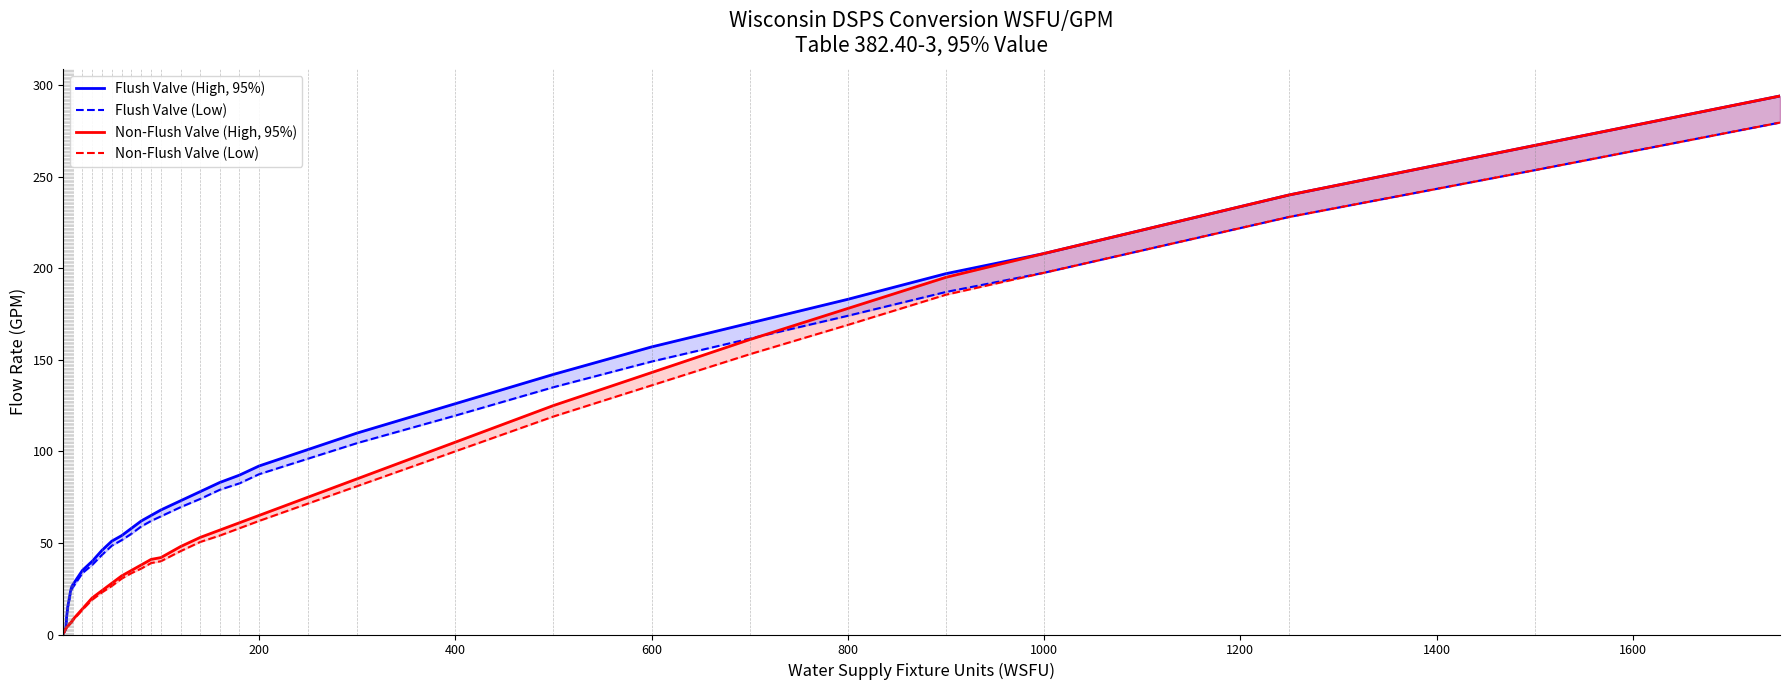

List the series in order of their overall mean, highest first.

Flush Valve (High, 95%), Flush Valve (Low), Non-Flush Valve (High, 95%), Non-Flush Valve (Low)